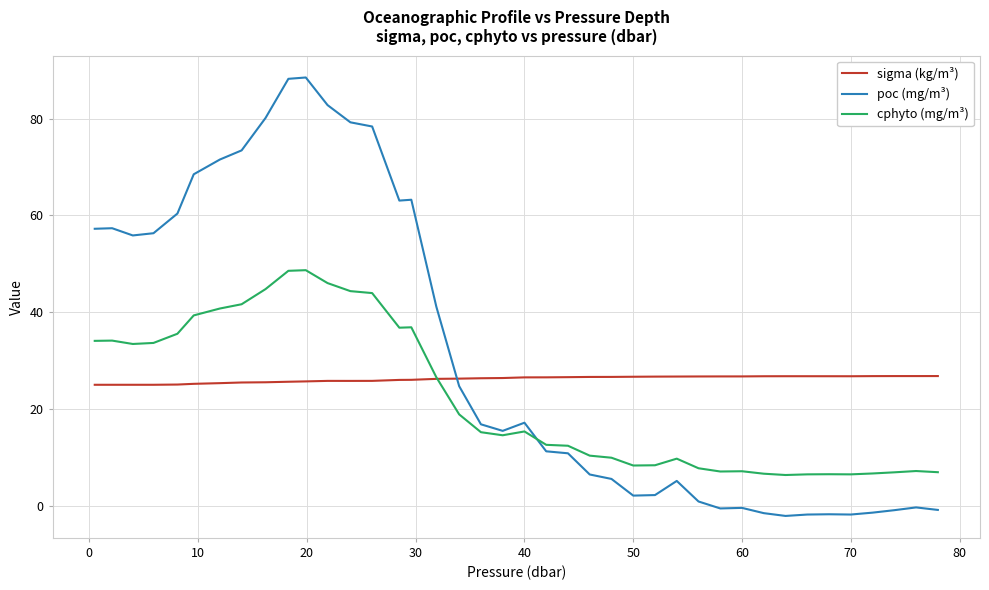

Rank the series by their maximum value, from highest to lowest.

poc (mg/m³), cphyto (mg/m³), sigma (kg/m³)